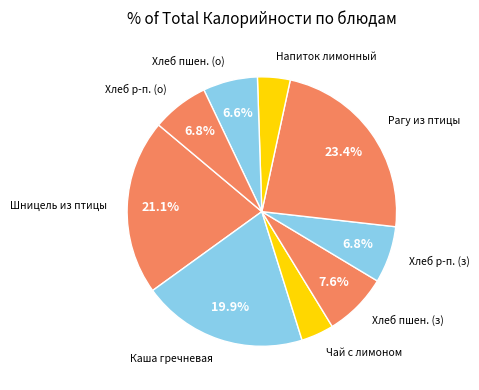

Is the sum of Чай с лимоном and Хлеб пшен. (з) greater than half?

No